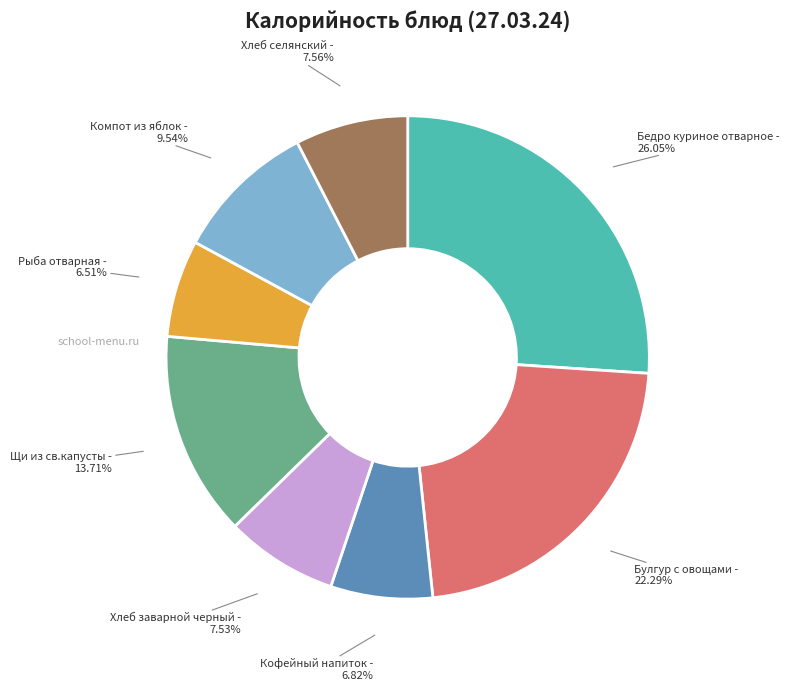

Is there a majority slice in this chart?

No